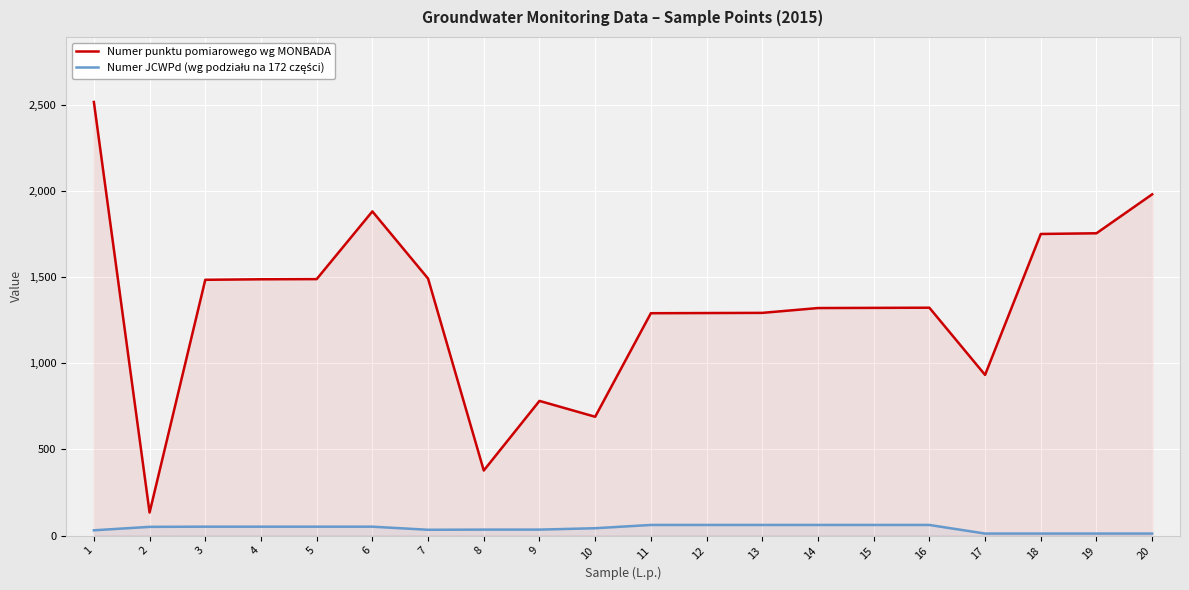

Rank the series by their maximum value, from highest to lowest.

Numer punktu pomiarowego wg MONBADA, Numer JCWPd (wg podziału na 172 części)